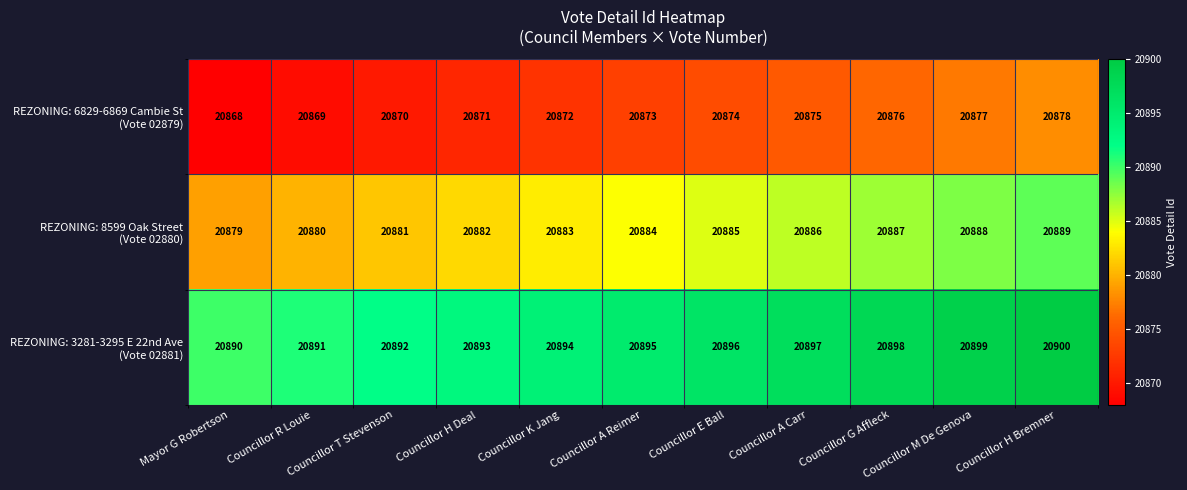

What is the smallest value displayed?

20868